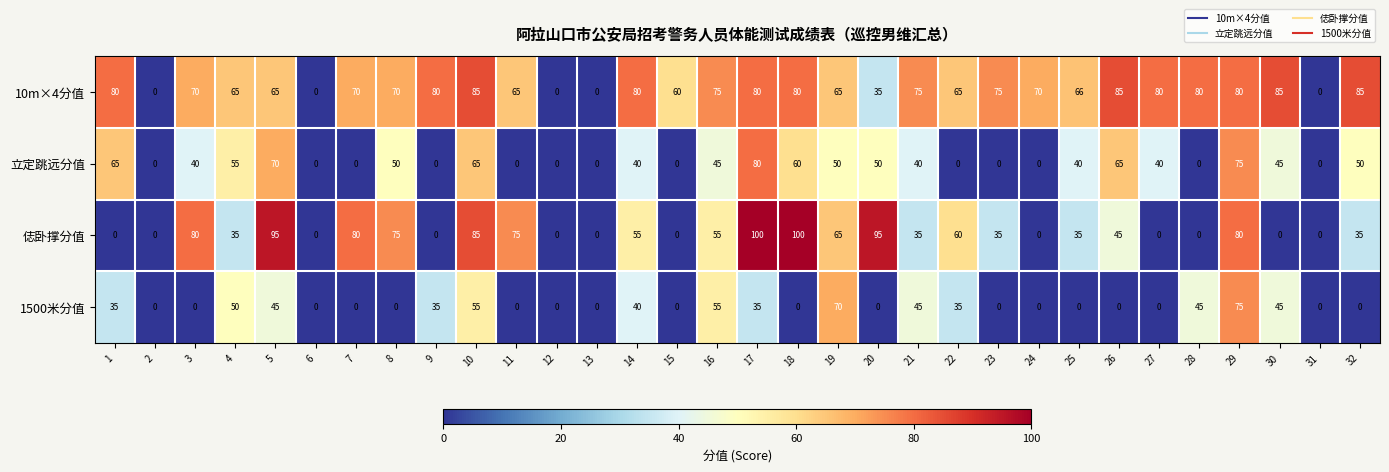

What is the spread (max minus min) of values at 22?

65